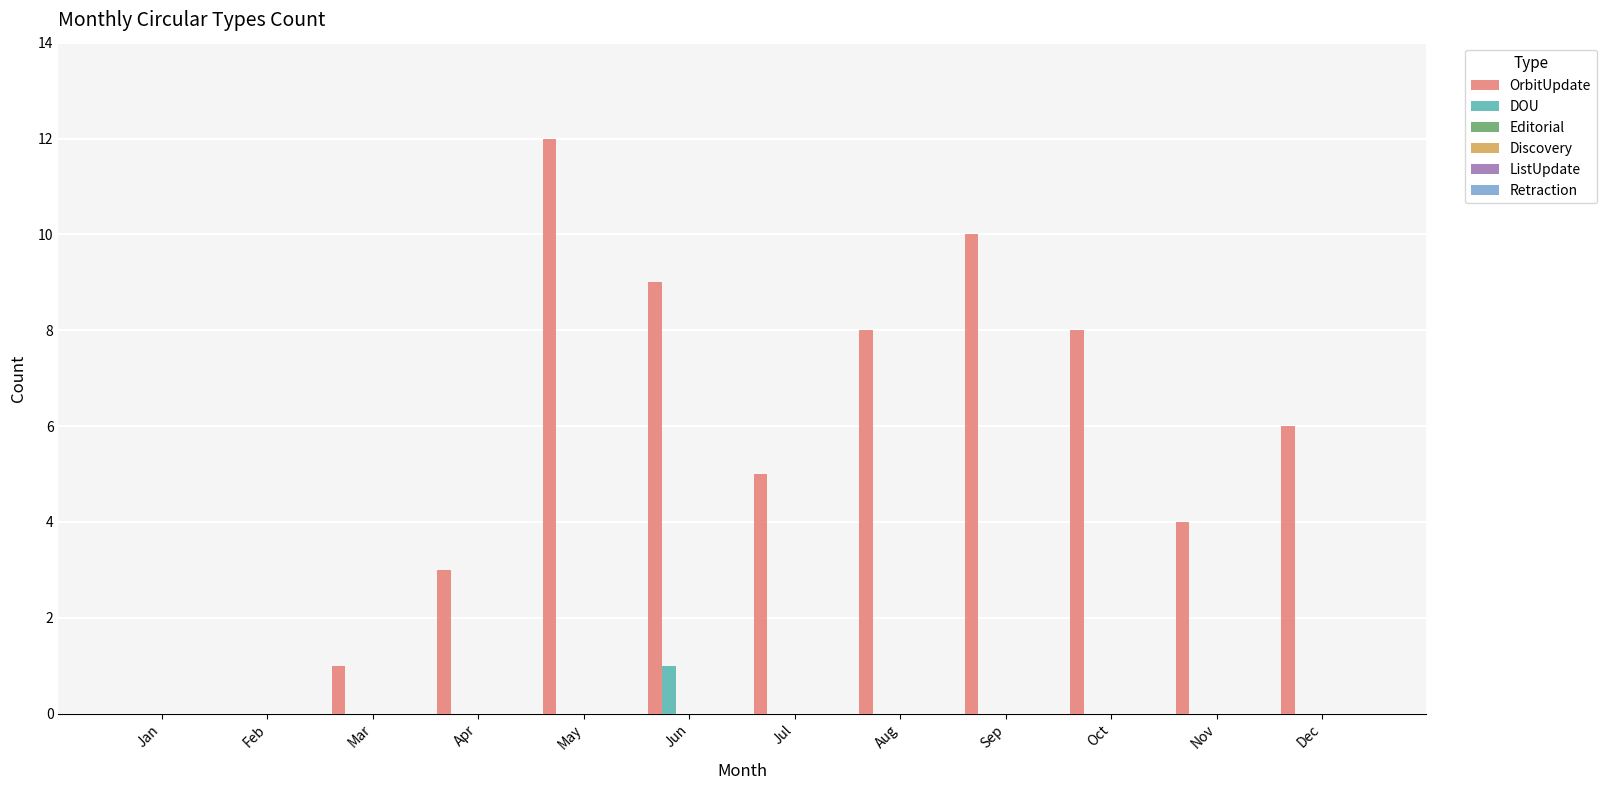

What is the maximum value shown in the chart?

12